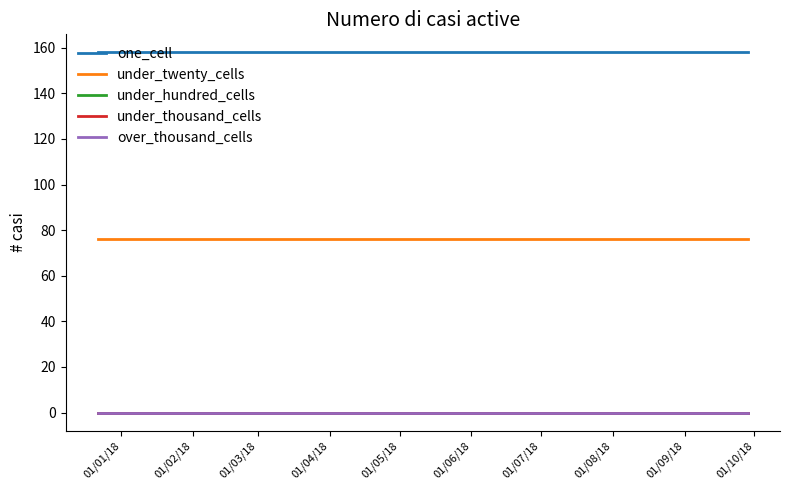

What is the label of the 4th point from the left?

01/04/18